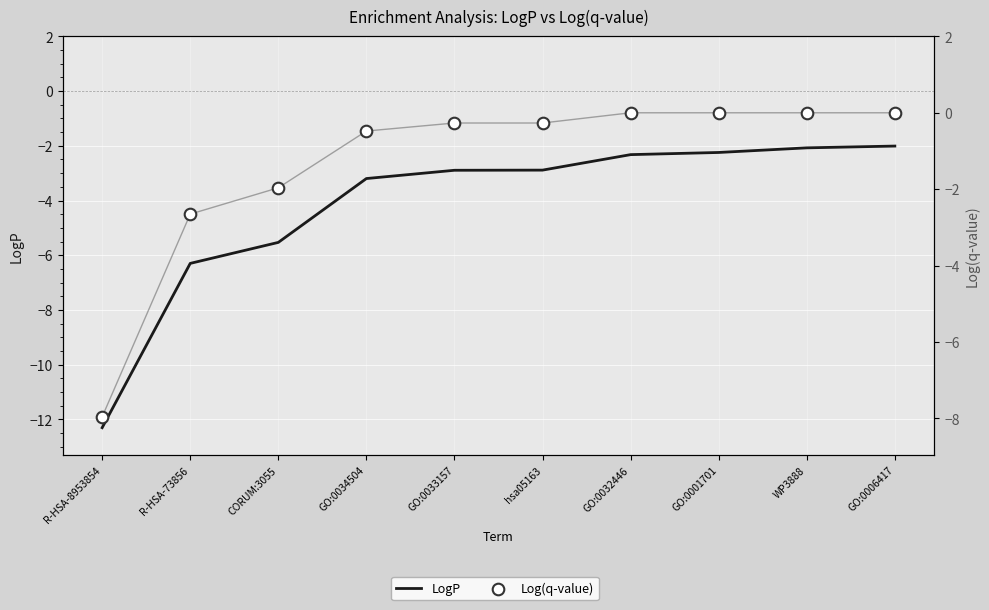

What is the total value across all series at GO:0006417?

-2.0